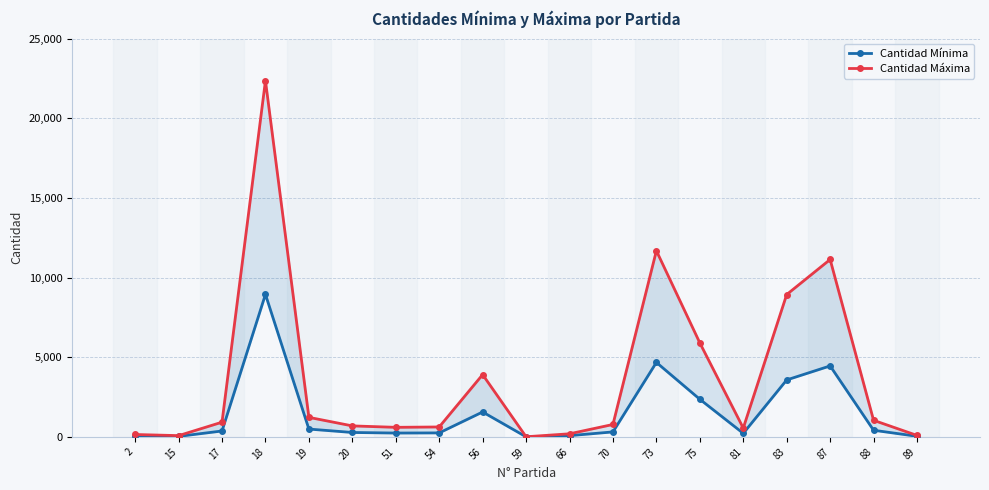

Rank the series by their maximum value, from highest to lowest.

Cantidad Máxima, Cantidad Mínima